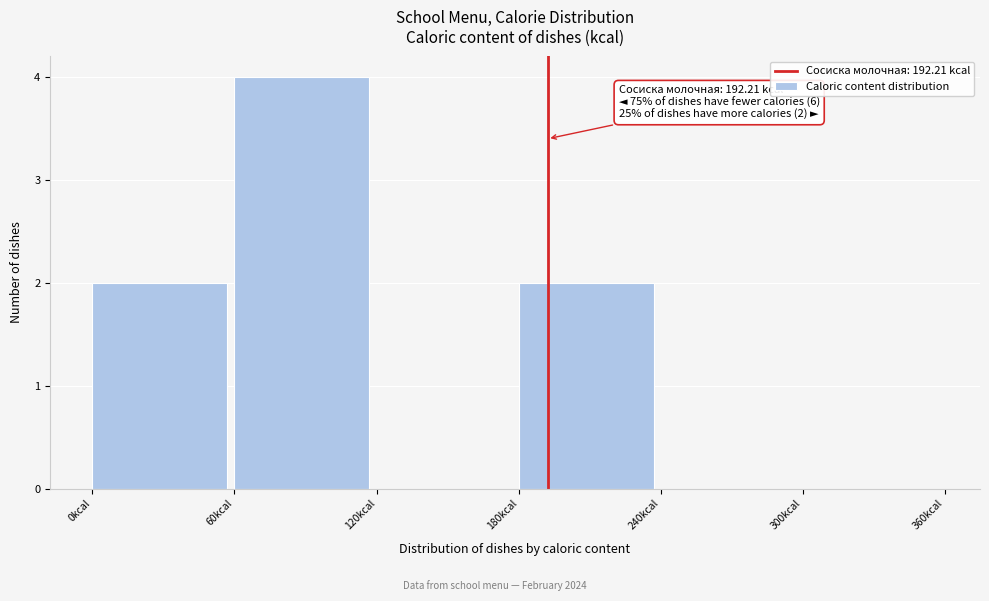

Over which range of the x-axis is the bar tallest?

60 to 120